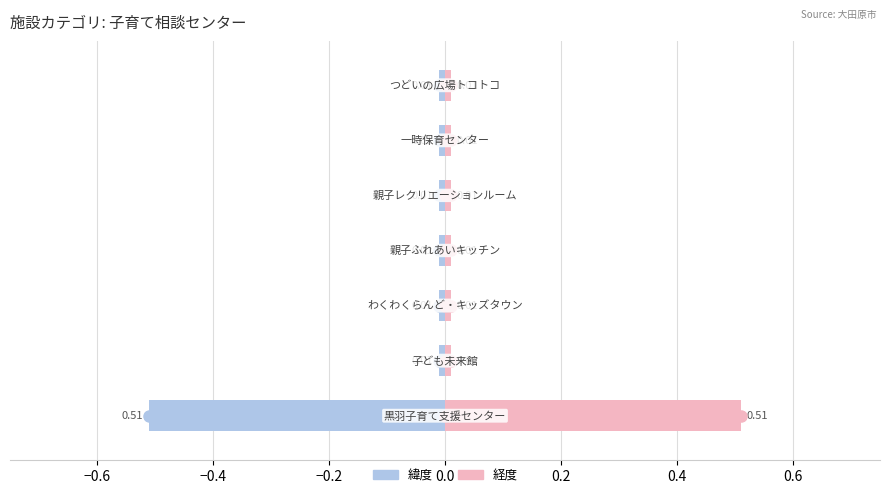

How many groups of bars are there?

7